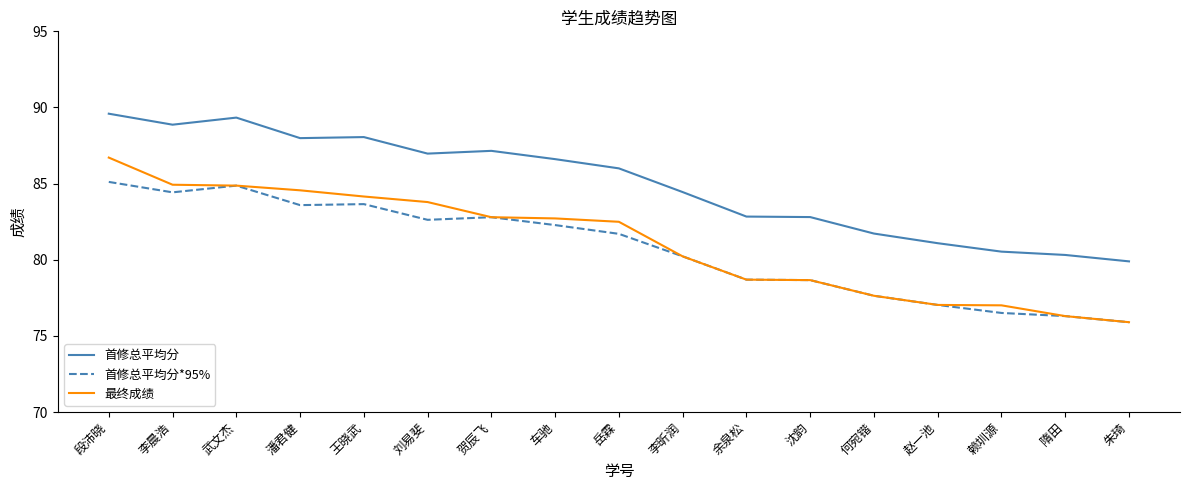

Rank the series at 赖圳源 from lowest to highest value.

首修总平均分*95%, 最终成绩, 首修总平均分